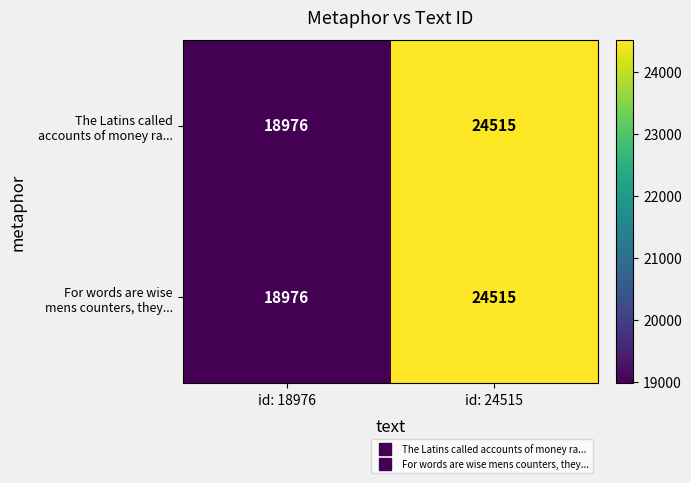

What is the maximum value shown in the chart?

24515